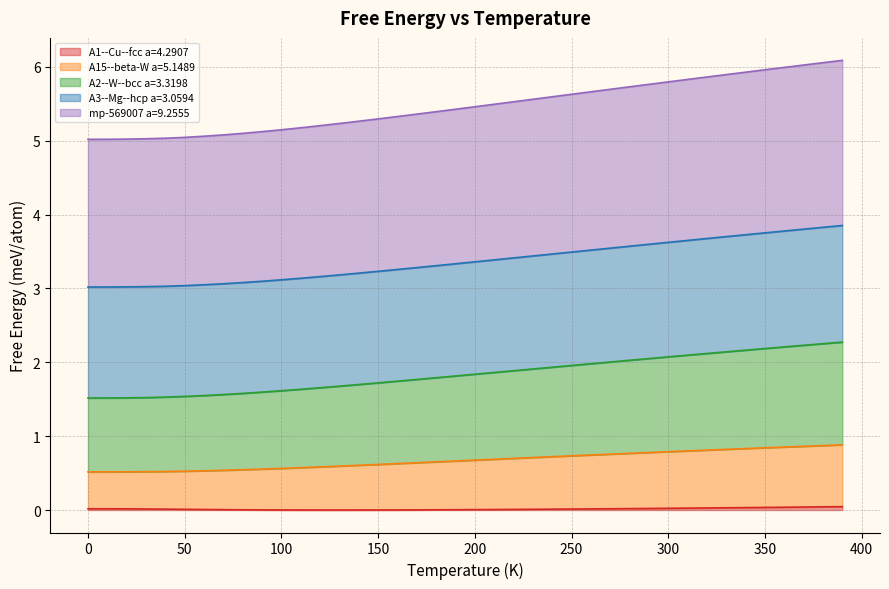

How many lines are shown in the chart?

5